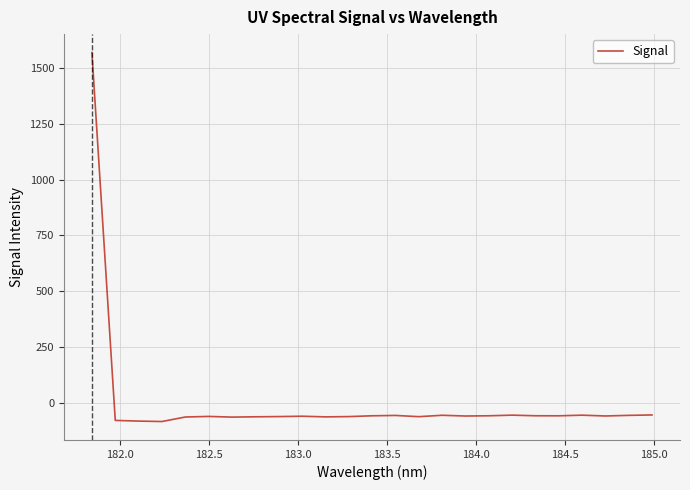

What is the difference between the second highest and minimum values?

29.4